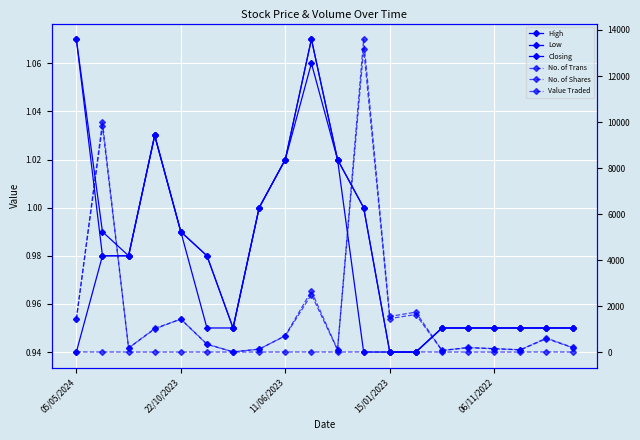

How many lines are shown in the chart?

6